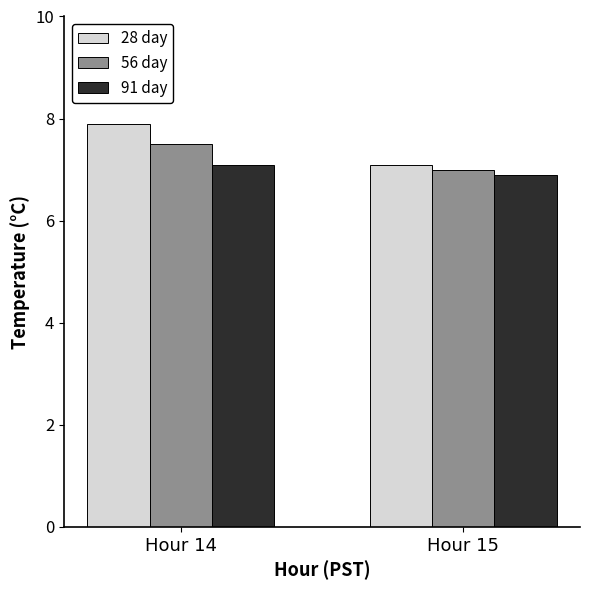

How many data points in 91 day are above 7?

1